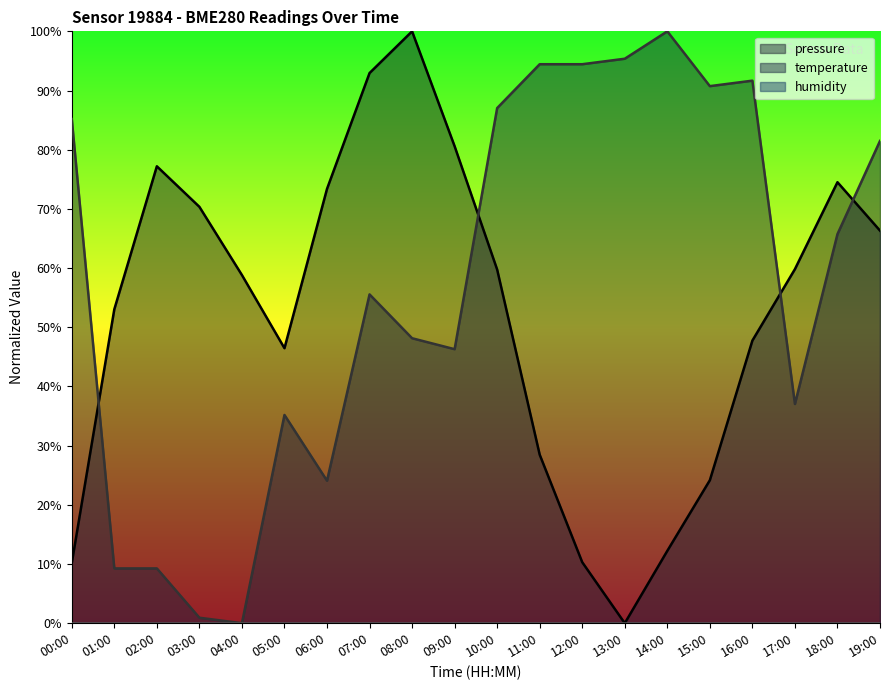

True or false: pressure and temperature cross at least once.

True